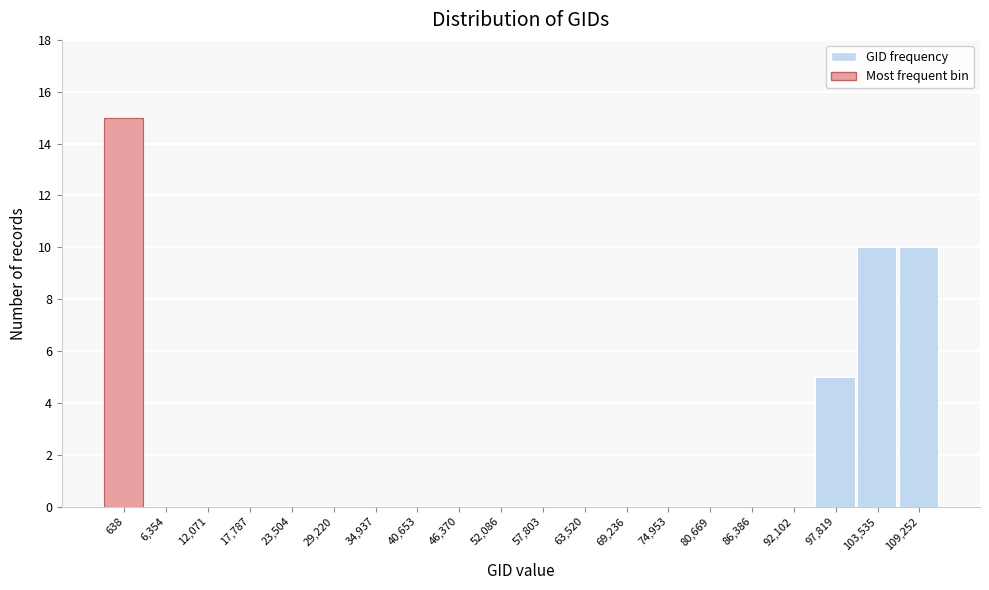

Reading right to left, transcribe all the data shown in this chart.

109,252=10	103,535=10	97,819=5	92,102=0	86,386=0	80,669=0	74,953=0	69,236=0	63,520=0	57,803=0	52,086=0	46,370=0	40,653=0	34,937=0	29,220=0	23,504=0	17,787=0	12,071=0	6,354=0	638=15